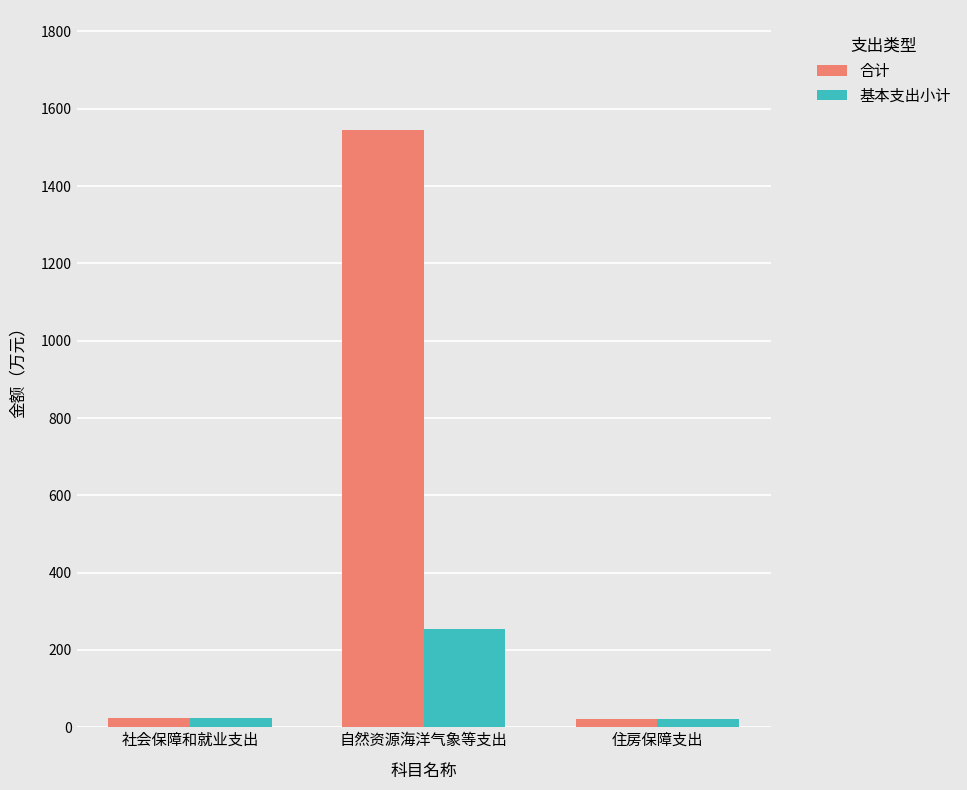

Which series has the widest spread of values?

合计